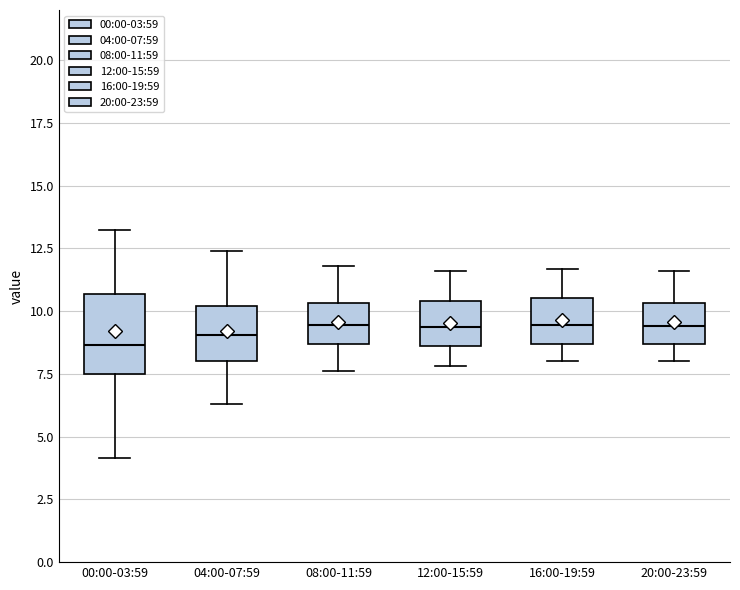

Where does the median line of the box for 20:00-23:59 sit on the y-axis? The values are not printed on the chart, so give them approximately, as read against the axis.

9.5